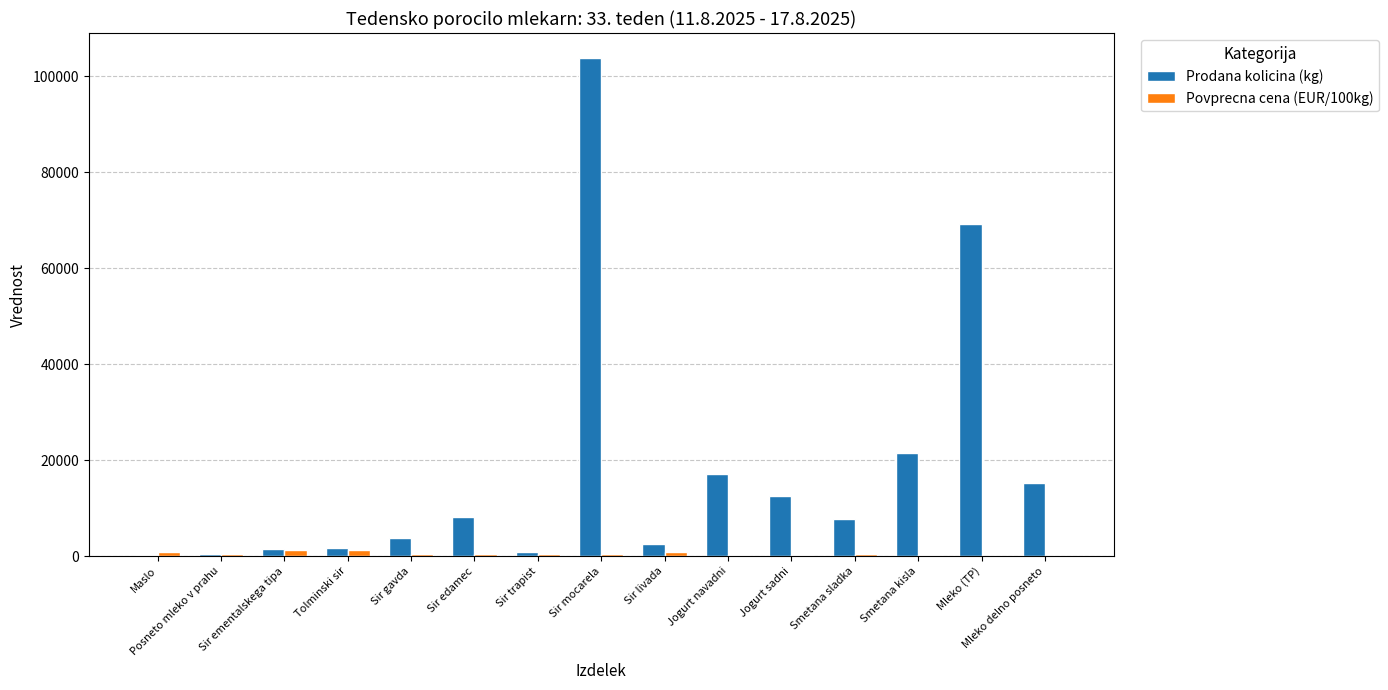

What is the approximate value of Povprecna cena (EUR/100kg) at Mleko (TP)?

101.6